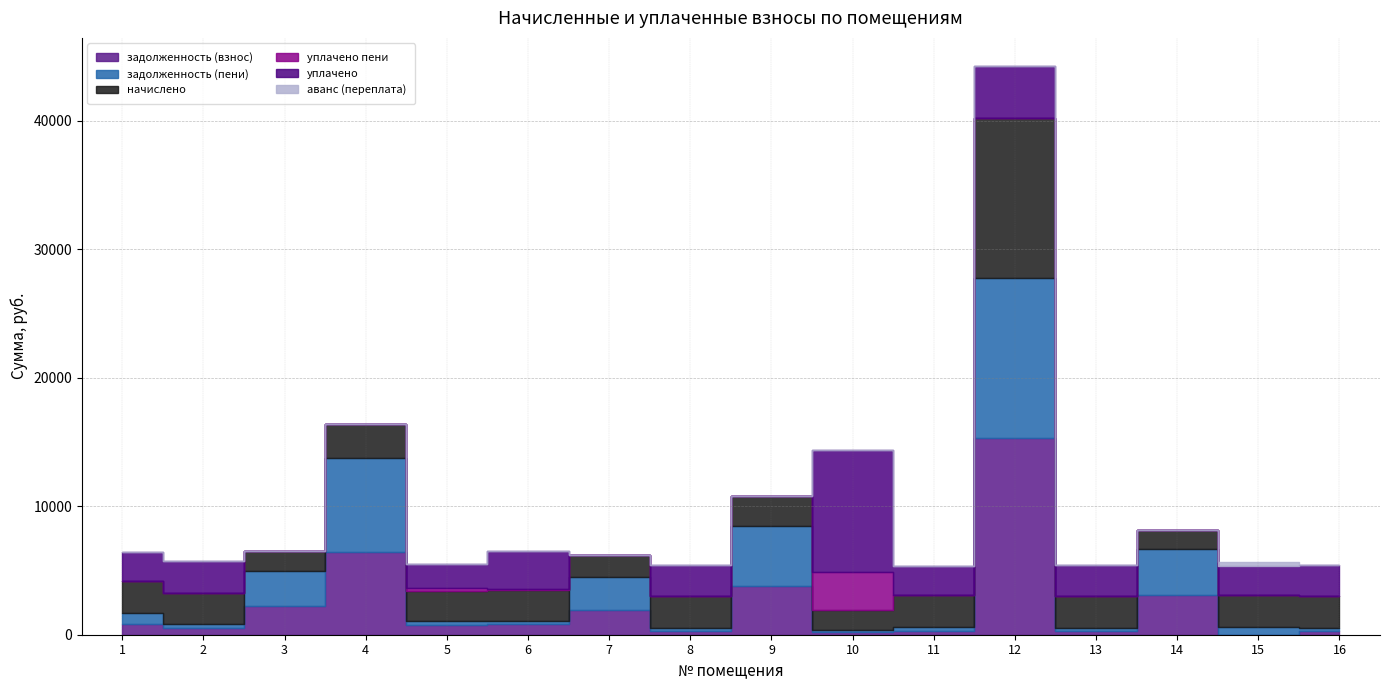

What is the value of the начислено point at the 6th from the left?

2433.6